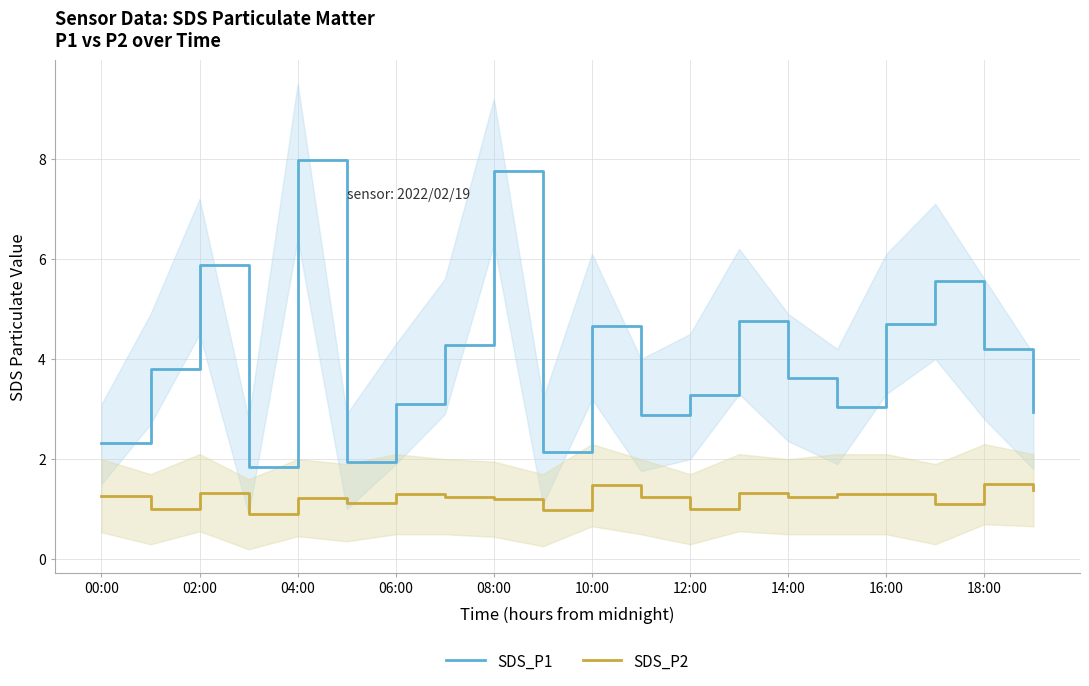

How many interior local valleys does the SDS_P2 series have?

7